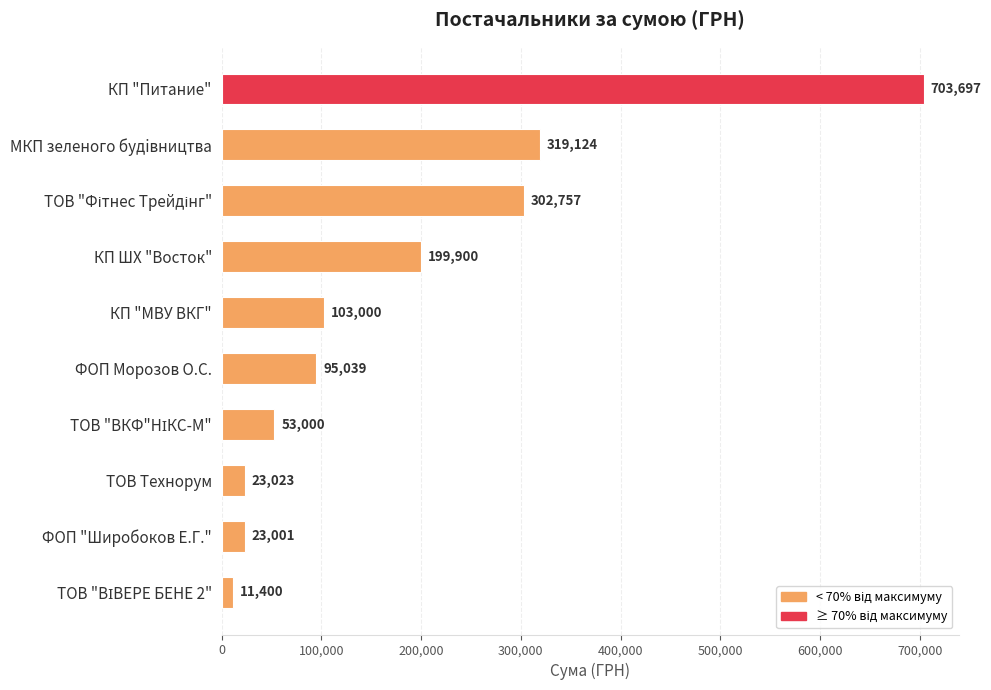

Count the number of data series in this chart.

1